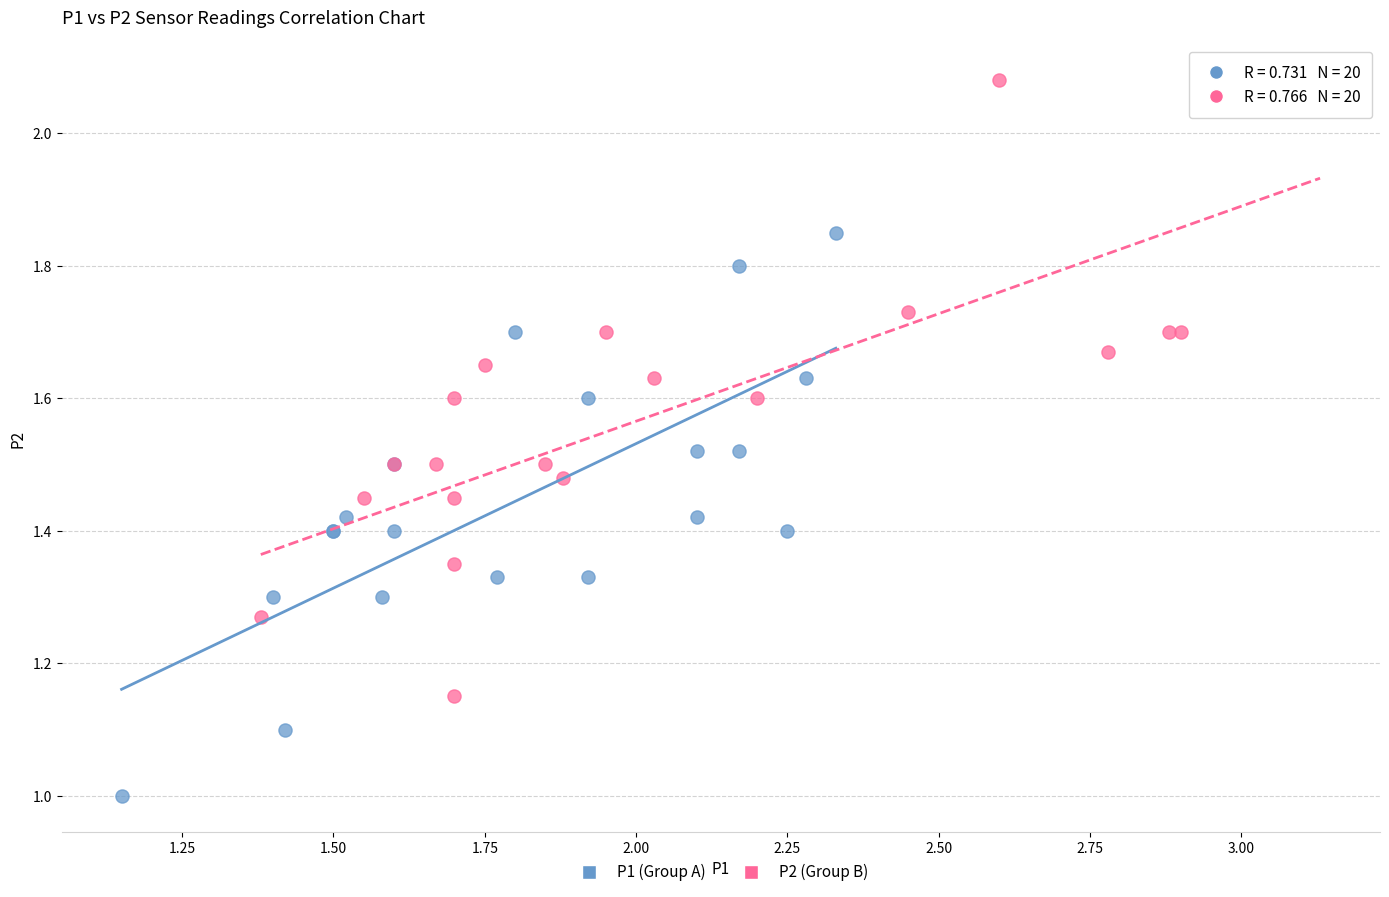

Which series reaches the minimum Y coordinate?

P1 (Group A)